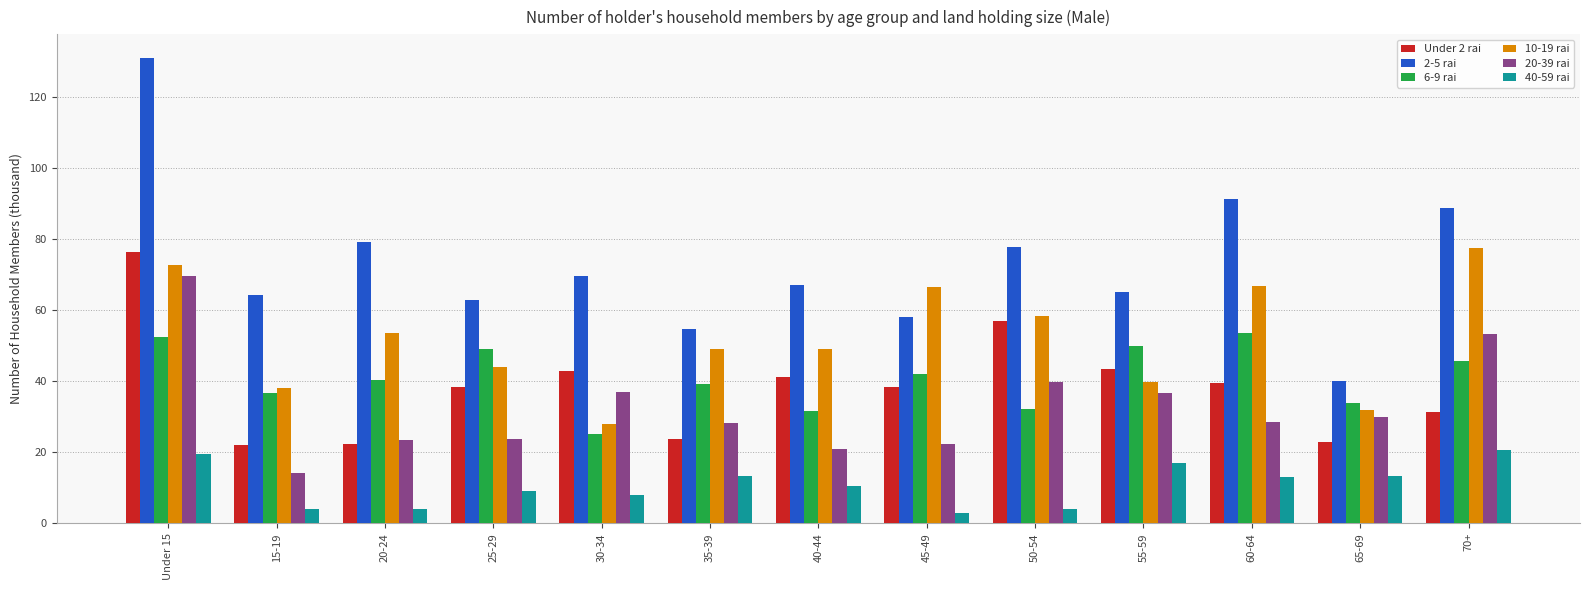

Is it true that 2-5 rai equals 109.8 at 55-59?

False